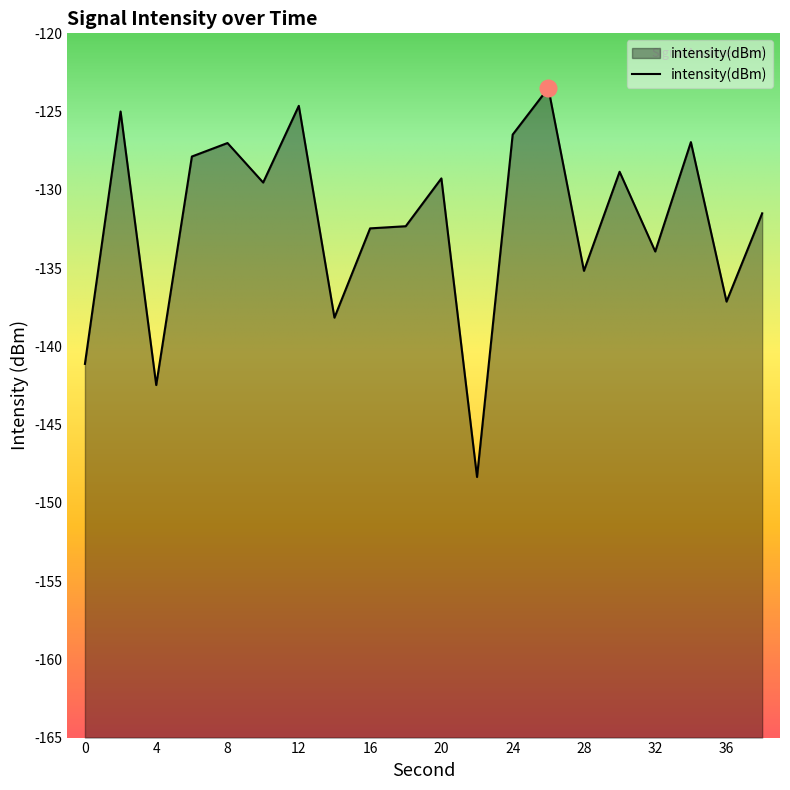

What is the smallest value displayed?

-148.3